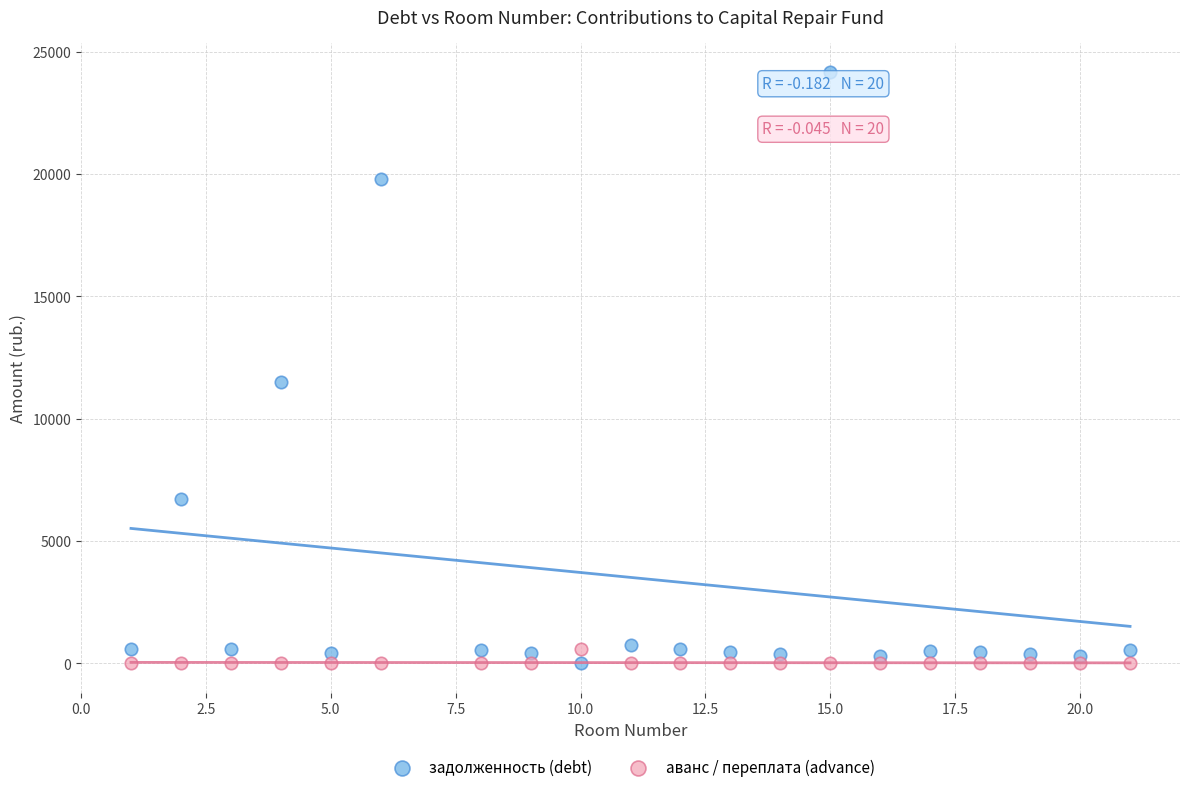

Which series reaches the maximum Y coordinate?

задолженность (debt)